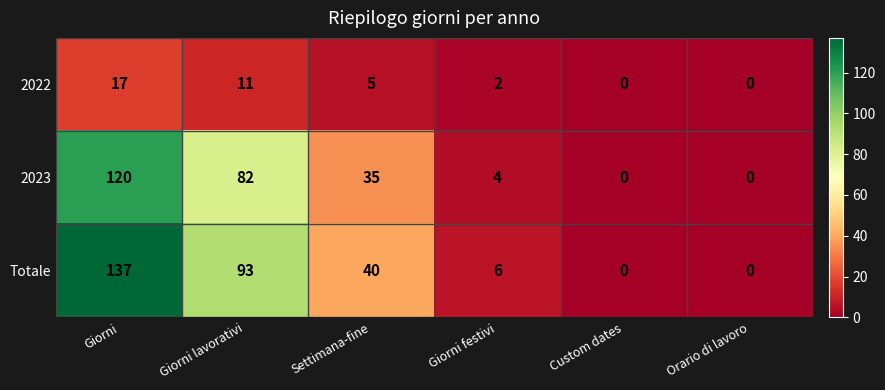

Reading left to right, what are all the values shown in this chart?

2022: 17	11	5	2	0	0
2023: 120	82	35	4	0	0
Totale: 137	93	40	6	0	0